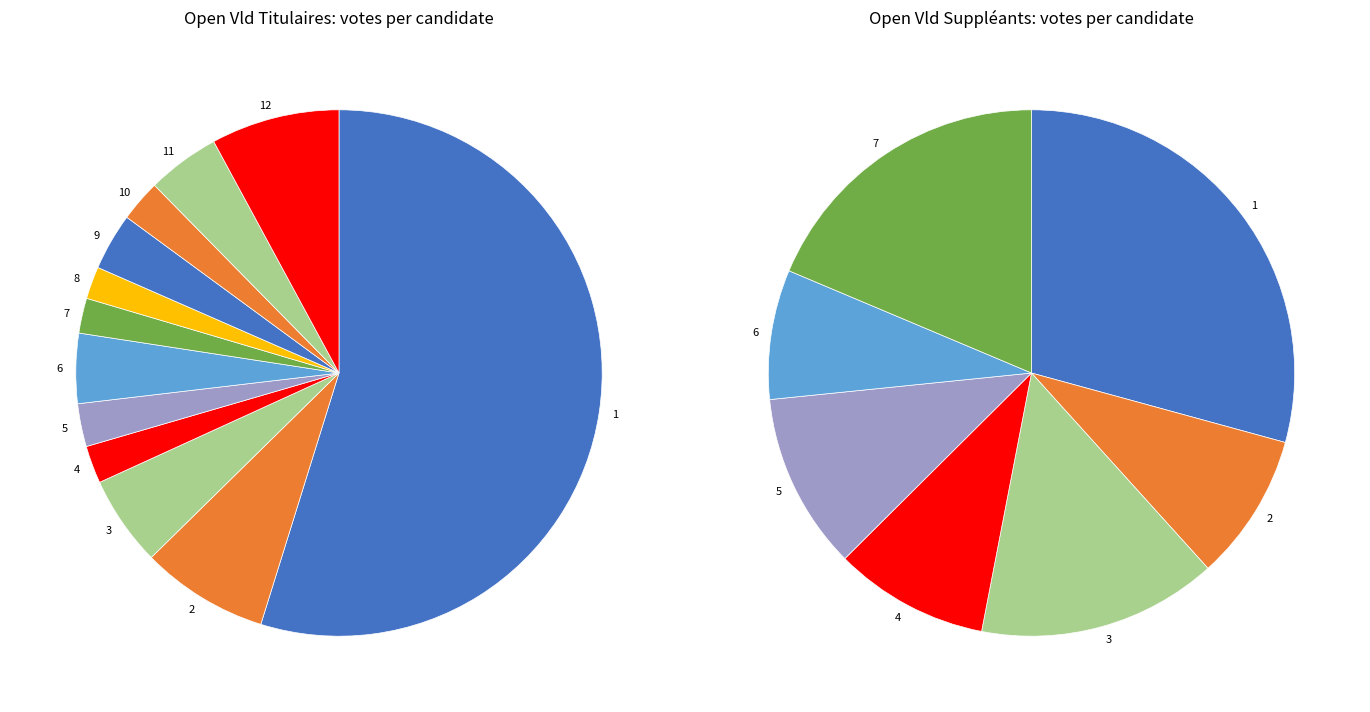

At 9, list the series in order from smallest to largest.

Suppleants, Titulaires